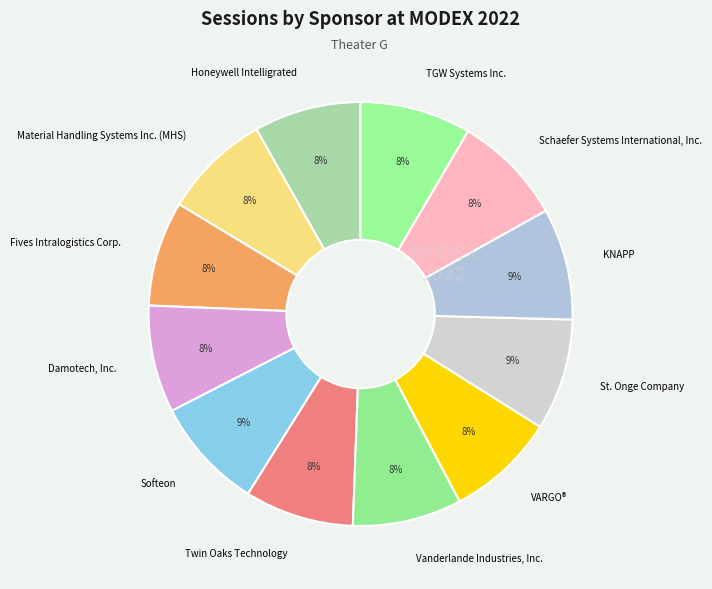

Do Material Handling Systems Inc. (MHS) and VARGO® together represent more than half of the pie?

No